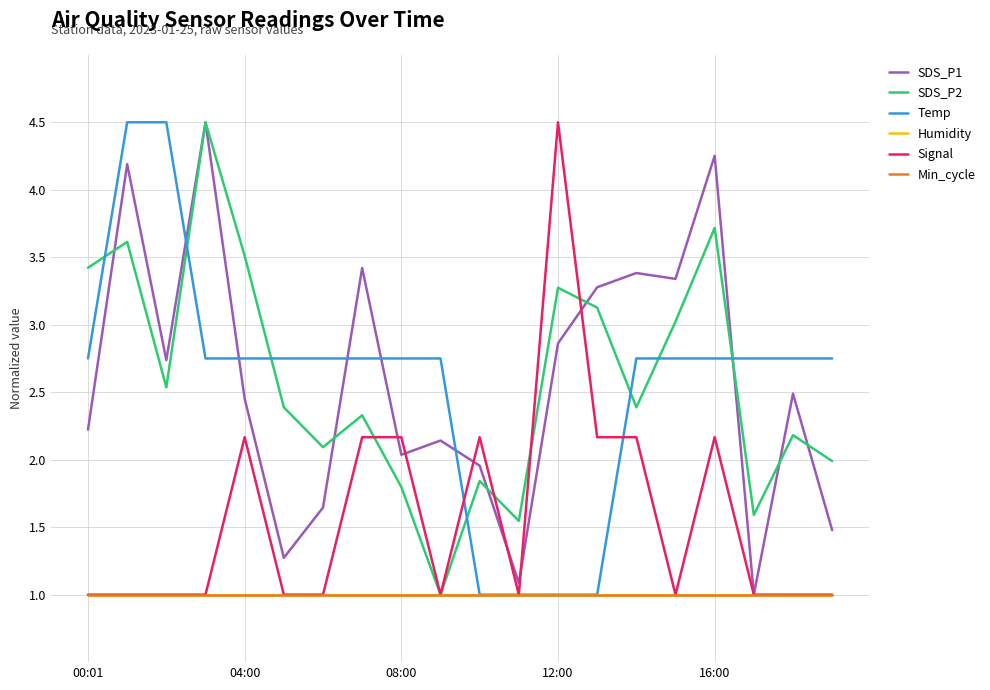

Is this an area chart (filled region under the line)?

No